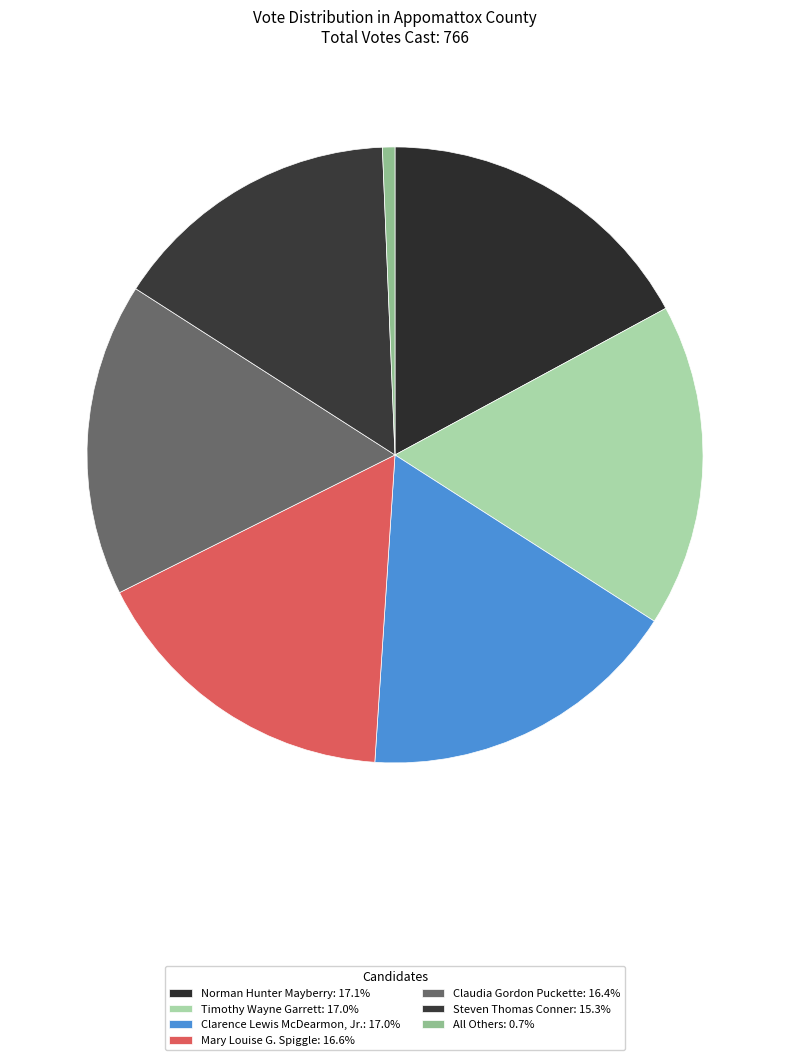

Between Mary Louise G. Spiggle and Steven Thomas Conner, which is larger?

Mary Louise G. Spiggle